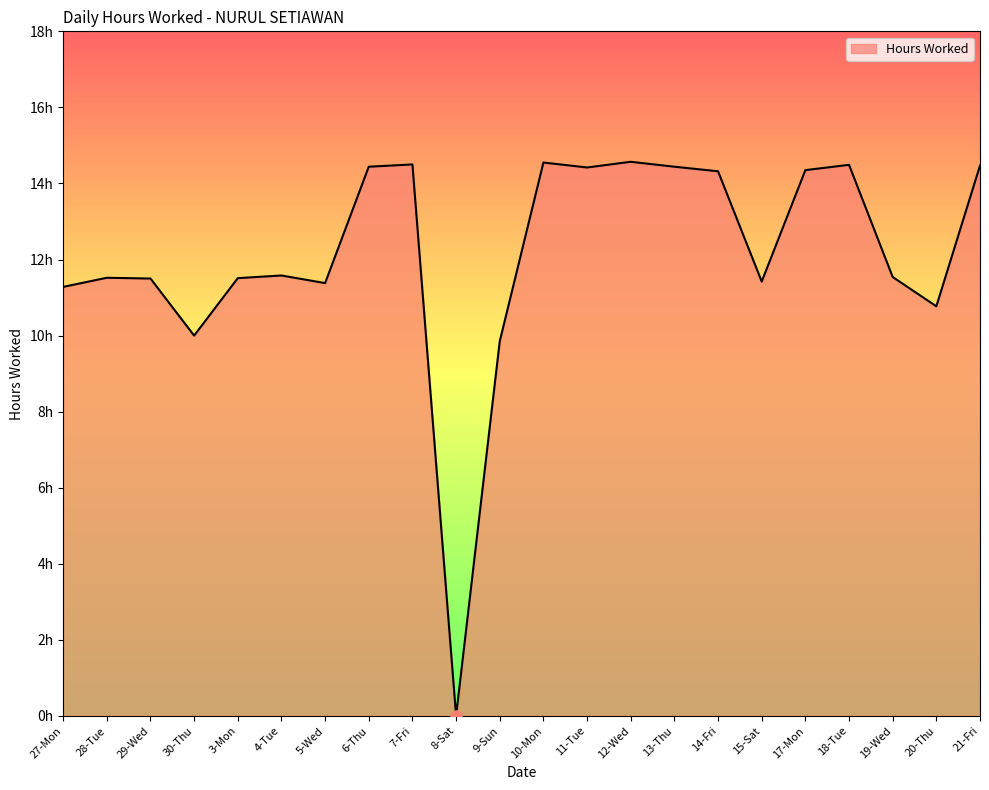

Rank the categories by value from highest to lowest.

12-Wed, 10-Mon, 7-Fri, 18-Tue, 21-Fri, 6-Thu, 13-Thu, 11-Tue, 17-Mon, 14-Fri, 4-Tue, 19-Wed, 28-Tue, 3-Mon, 29-Wed, 15-Sat, 5-Wed, 27-Mon, 20-Thu, 30-Thu, 9-Sun, 8-Sat